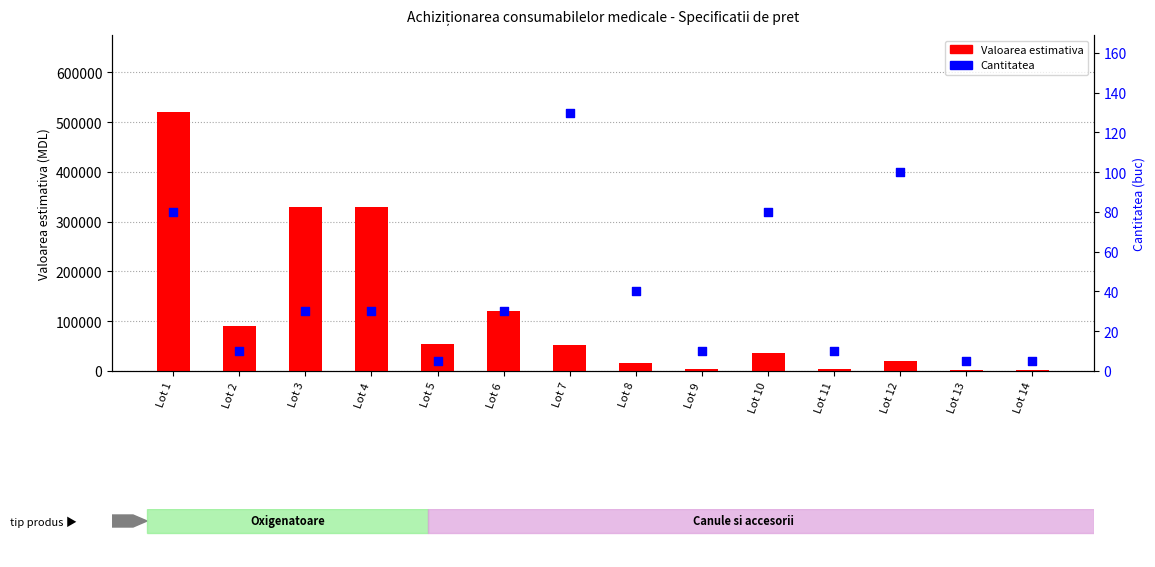

At which category is the sum across all series the highest?

Lot 1